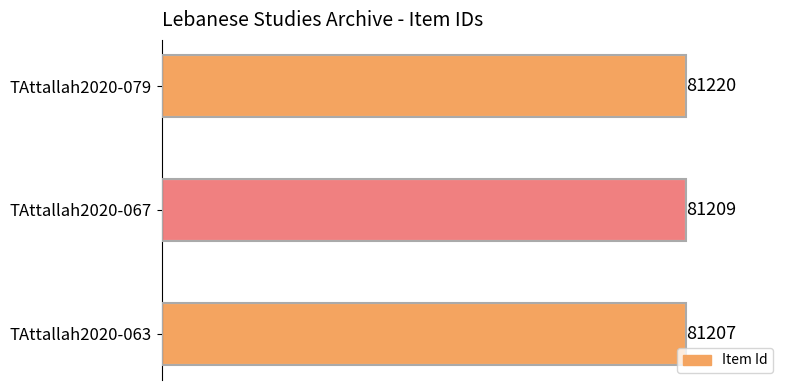

Are the bars horizontal?

Yes